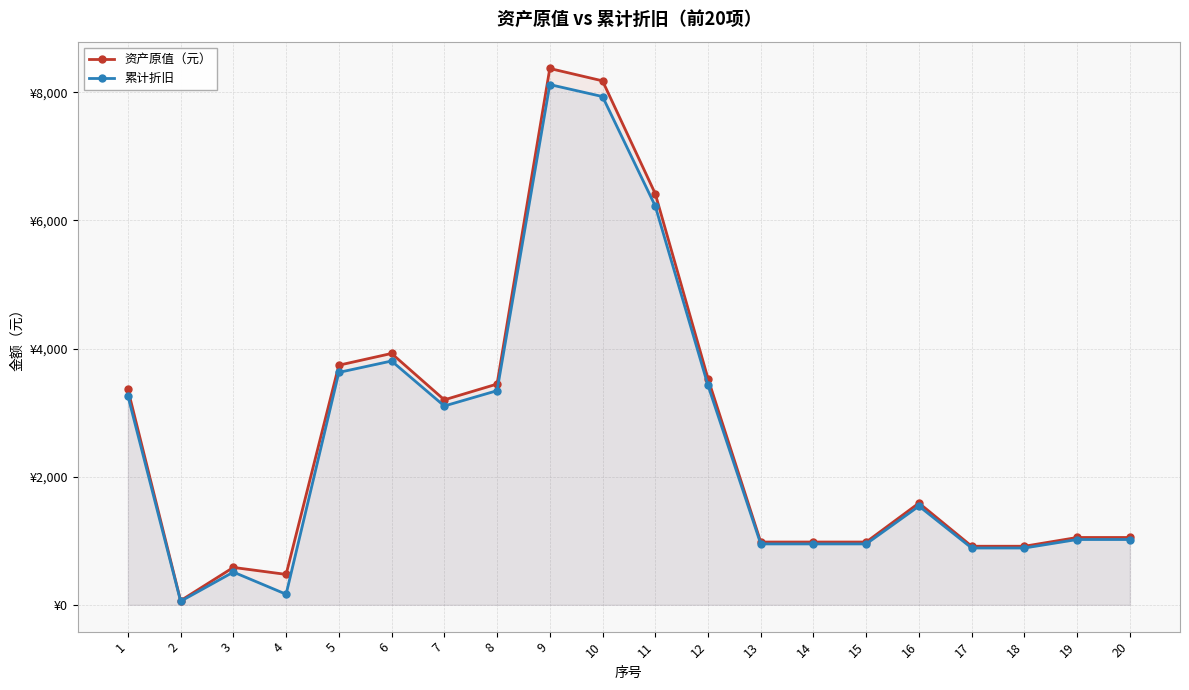

What is the difference between the second highest and minimum values in the 资产原值（元） series?

8112.8